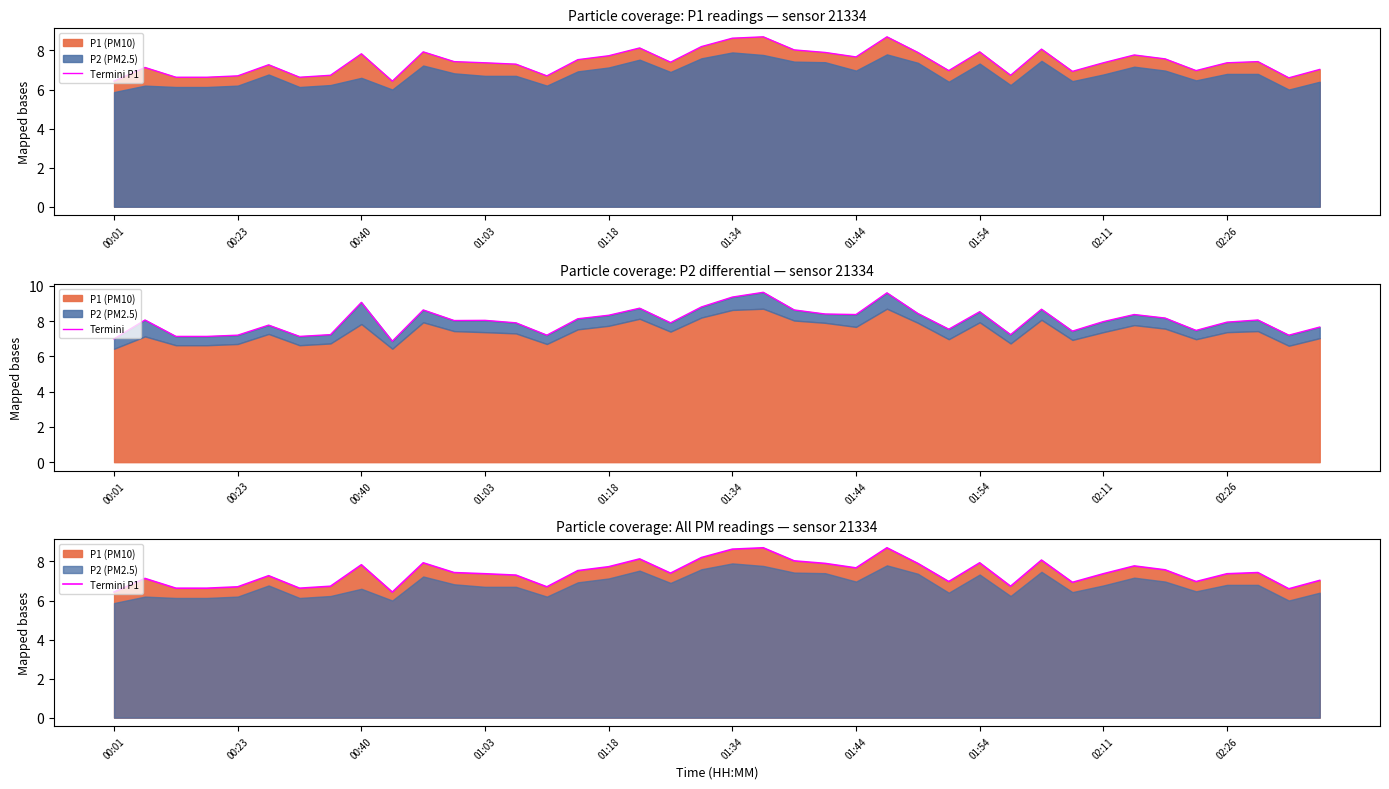

True or false: Termini and Termini P1 cross at least once.

False